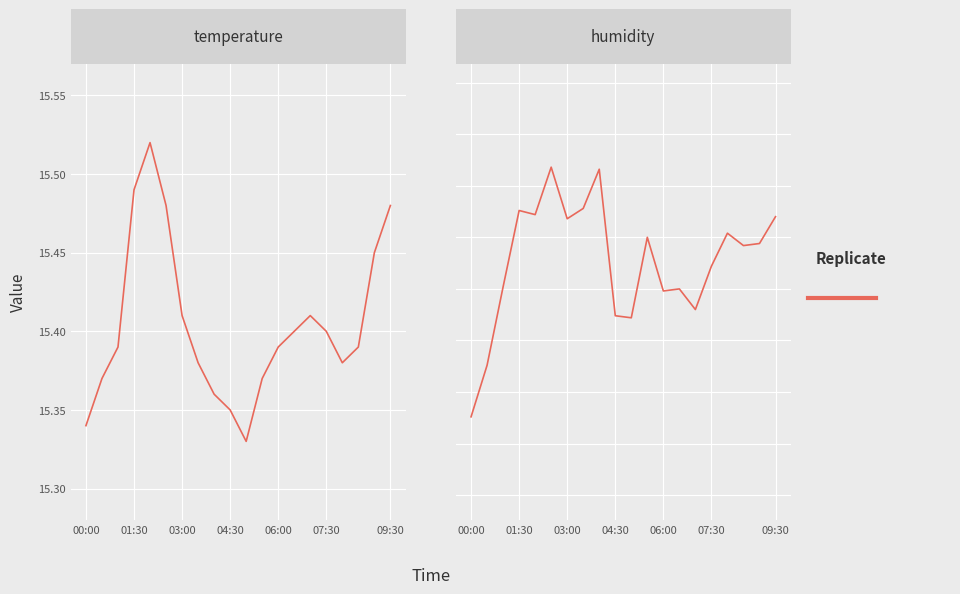

What is the ratio of the value at 18 to the value at 8?

1.0